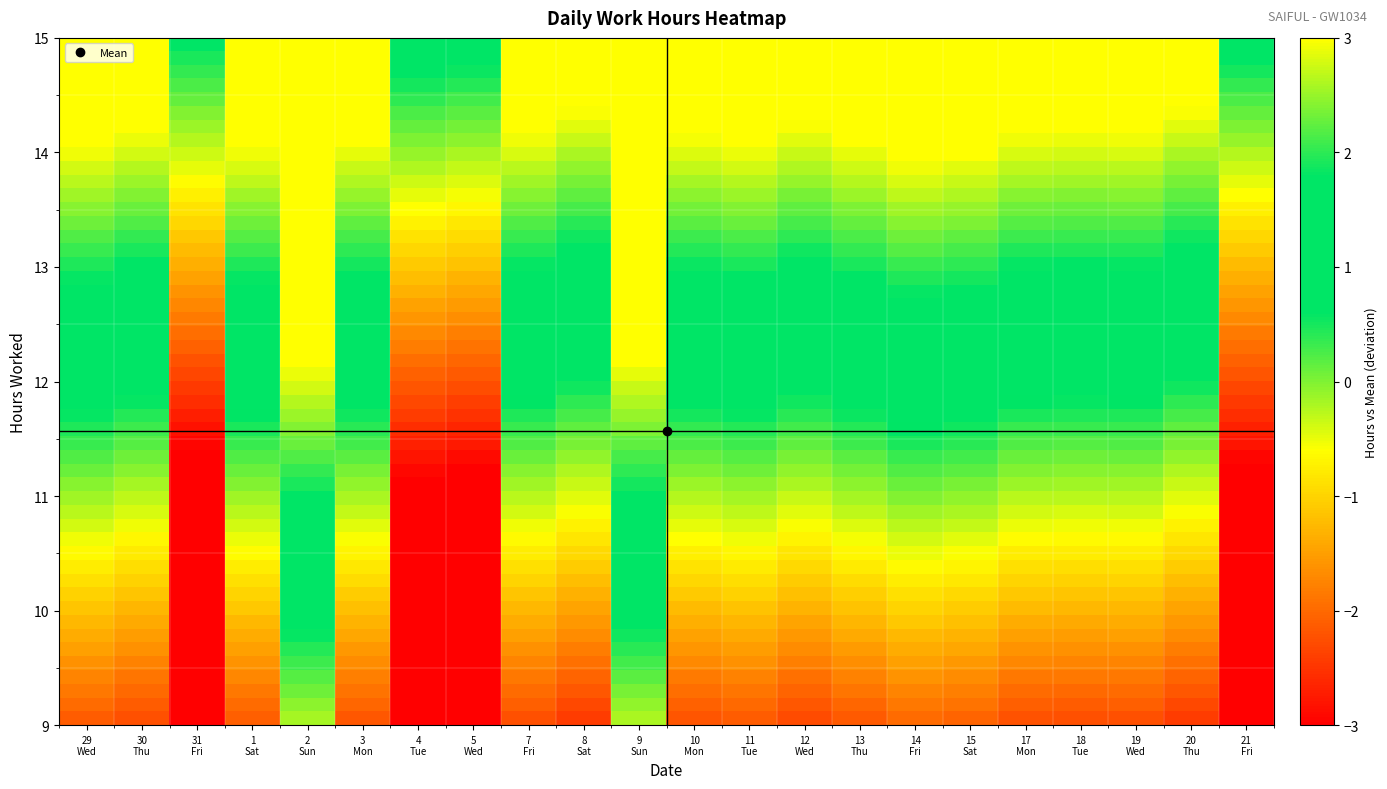

Which label corresponds to the largest value in the chart?

2 Sun